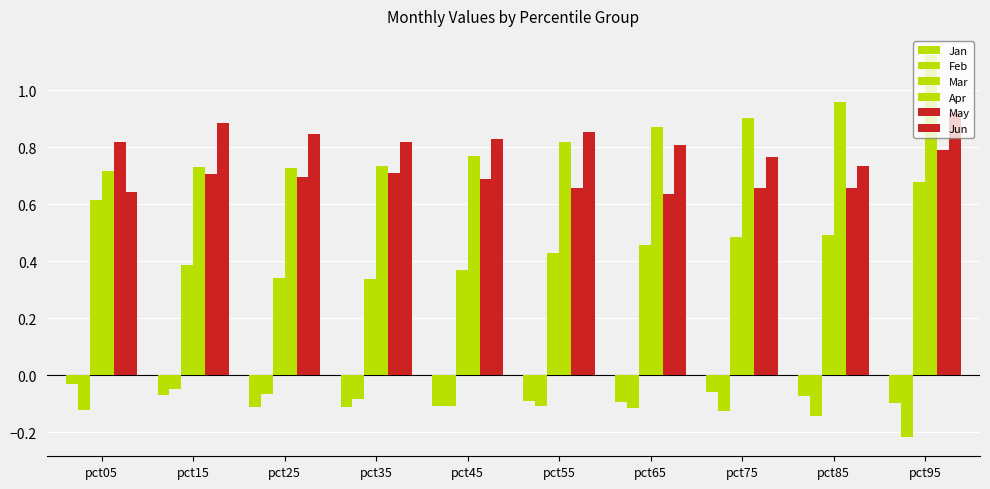

At which category does the chart reach its peak across all series?

pct95